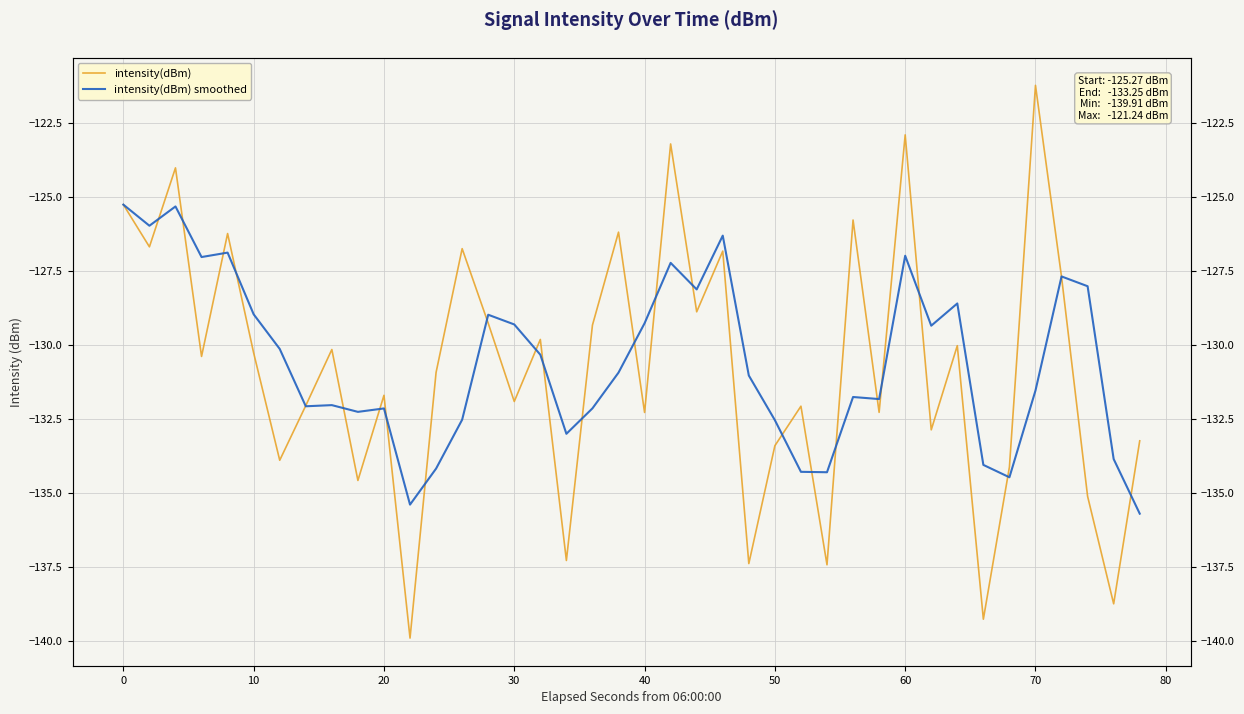

True or false: intensity(dBm) and intensity(dBm) smoothed cross at least once.

True